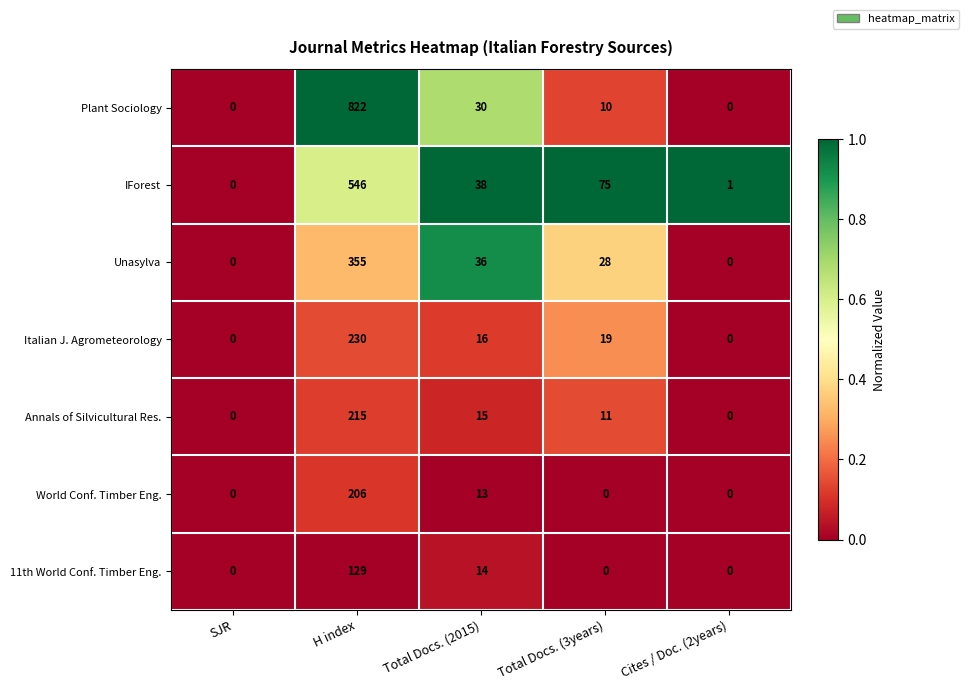

Which series has the widest spread of values?

Plant Sociology